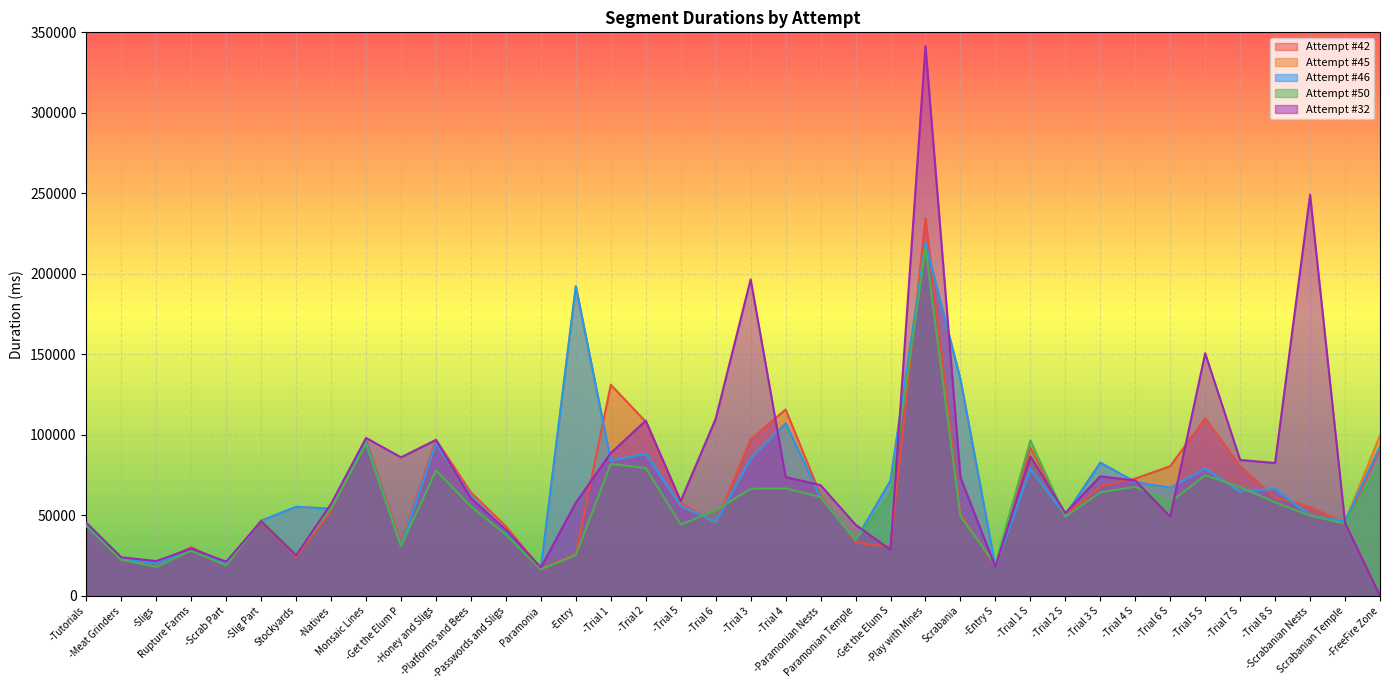

What is the label of the 3rd point from the left?

-Sligs